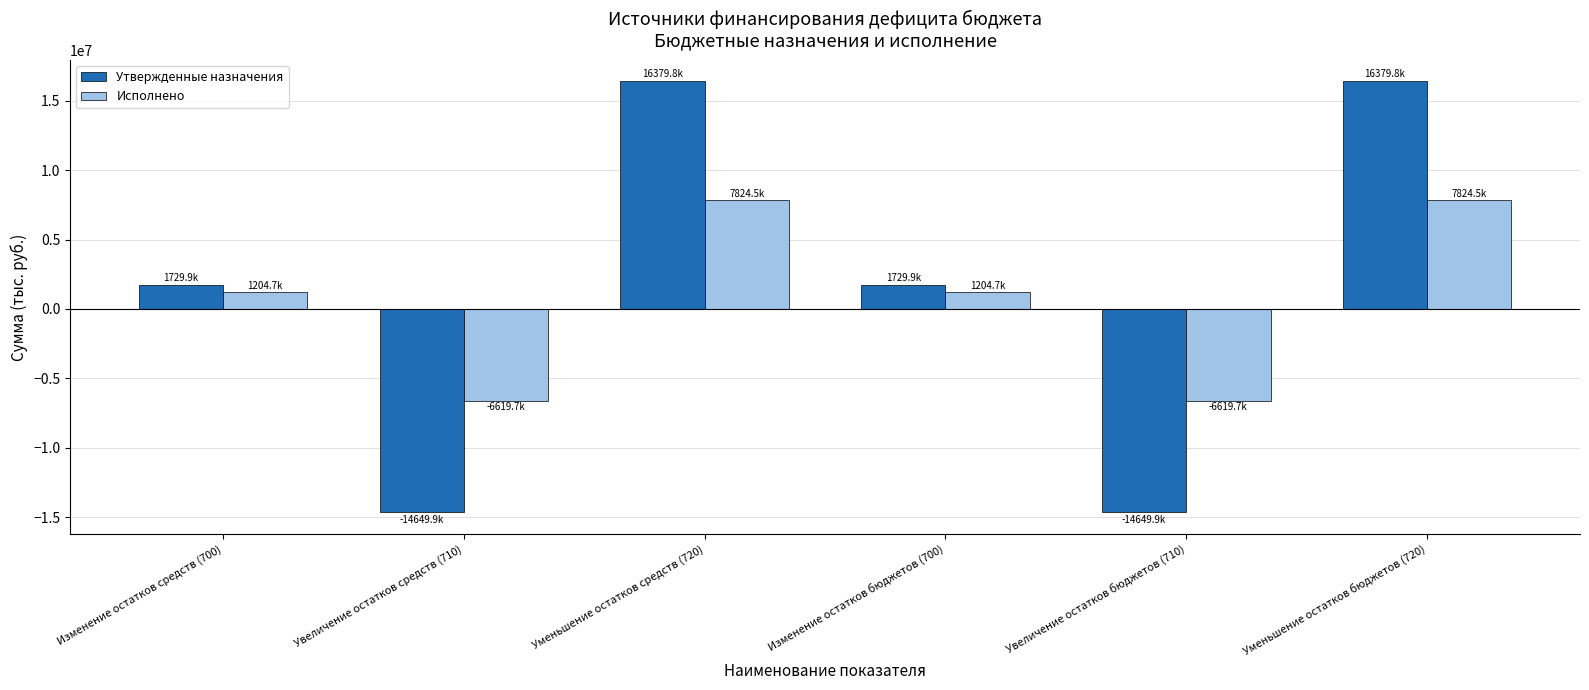

Reading left to right, list all the values displayed in this chart.

Утвержденные назначения: Изменение остатков средств (700)=1729900.0	Увеличение остатков средств (710)=-14649900.0	Уменьшение остатков средств (720)=16379800.0	Изменение остатков бюджетов (700)=1729900.0	Увеличение остатков бюджетов (710)=-14649900.0	Уменьшение остатков бюджетов (720)=16379800.0
Исполнено: Изменение остатков средств (700)=1204729.8	Увеличение остатков средств (710)=-6619723.5	Уменьшение остатков средств (720)=7824453.3	Изменение остатков бюджетов (700)=1204729.8	Увеличение остатков бюджетов (710)=-6619723.5	Уменьшение остатков бюджетов (720)=7824453.3